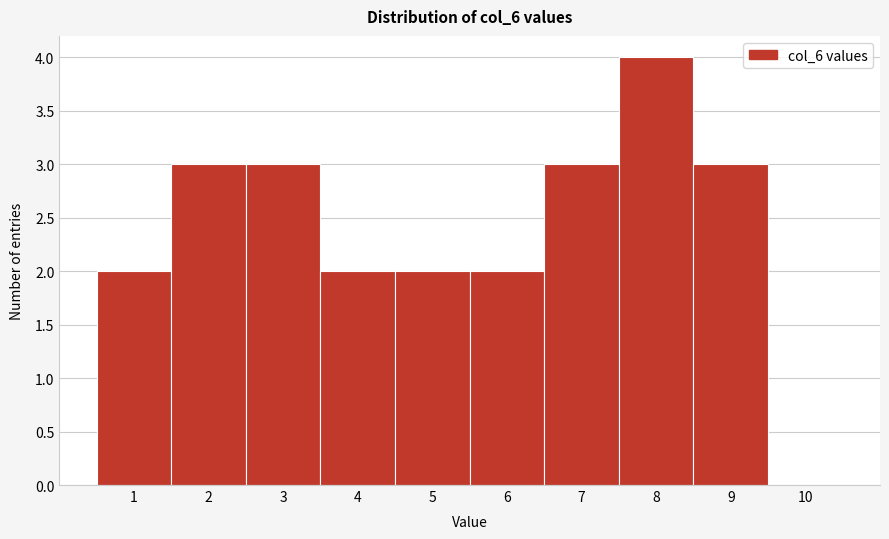

Reading left to right, list every bar in this chart as the range it spans on the x-axis followed by its height. The values are not printed on the chart, so give them approximately, as read against the axis.

0.5 to 1.5: 2
1.5 to 2.5: 3
2.5 to 3.5: 3
3.5 to 4.5: 2
4.5 to 5.5: 2
5.5 to 6.5: 2
6.5 to 7.5: 3
7.5 to 8.5: 4
8.5 to 9.5: 3
9.5 to 10.5: 0